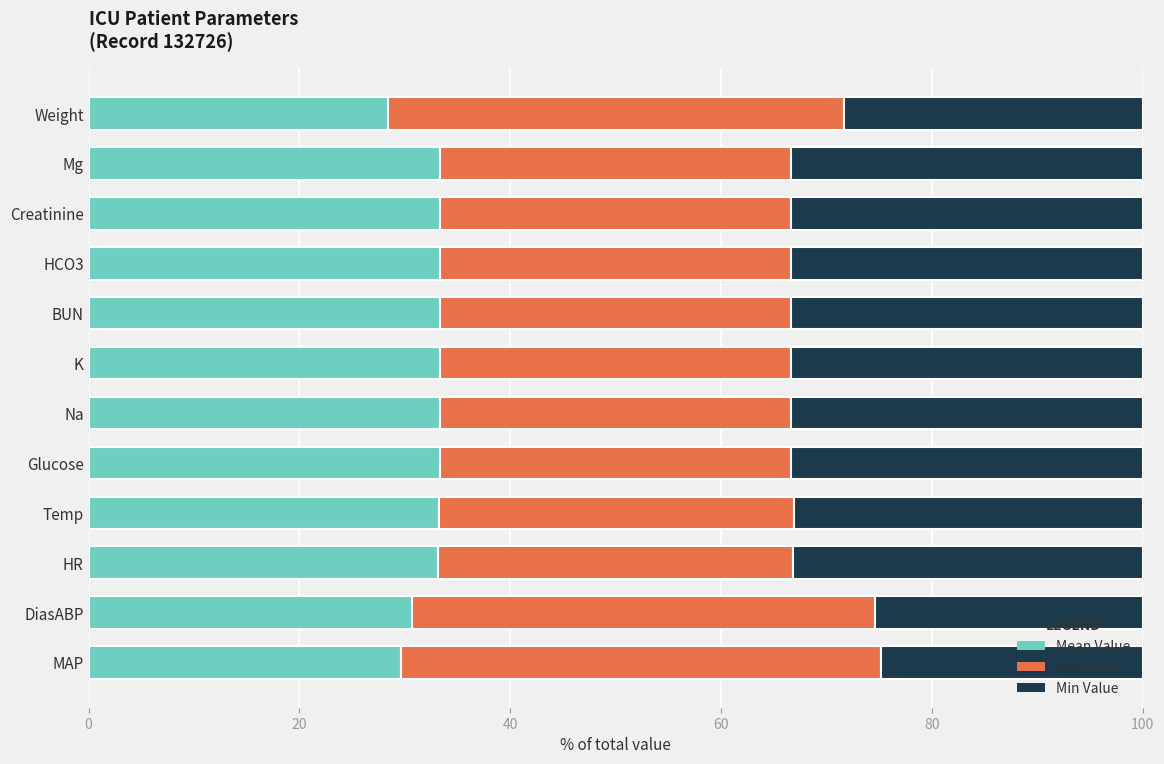

What is the total value across all series at Weight?

100.0